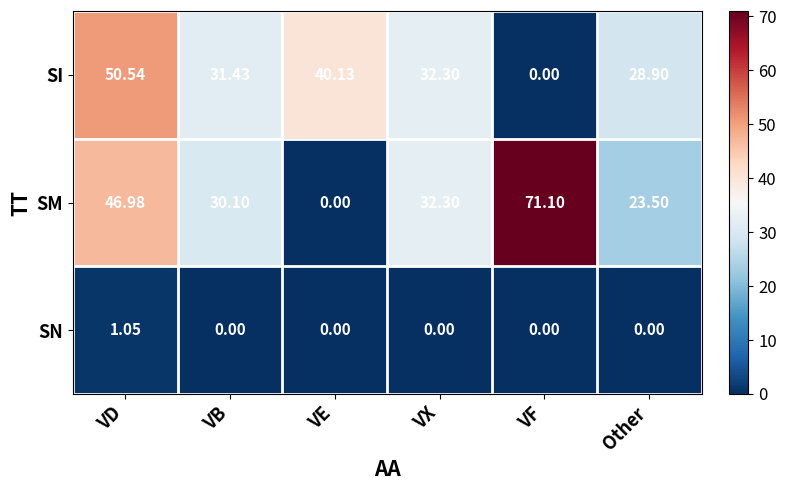

At which label does SM first exceed 32?

VD